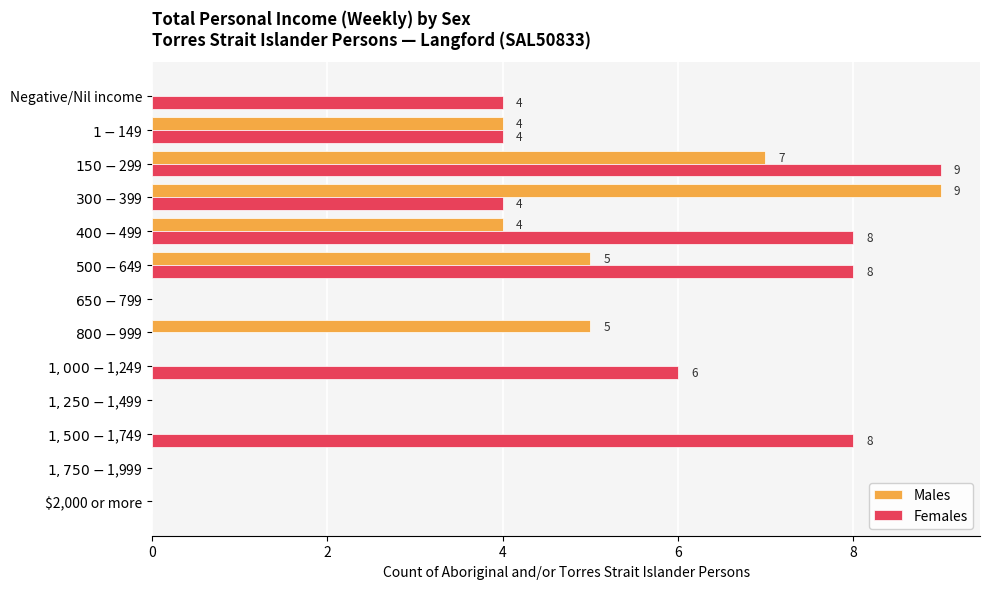

How many categories are shown in the chart?

13